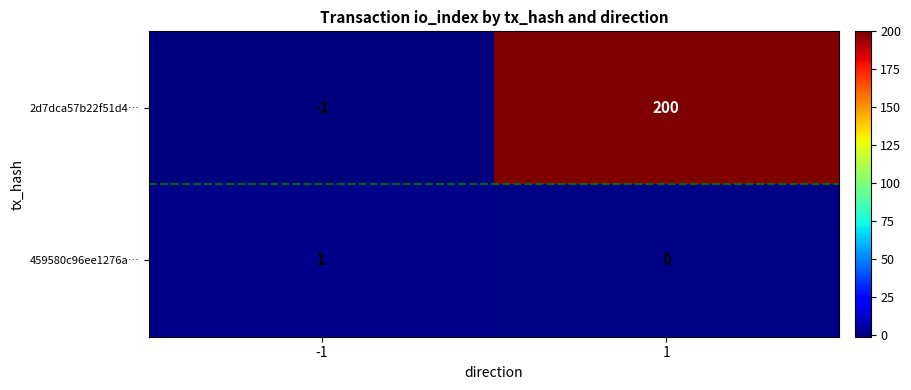

Which series has the largest total across all categories?

2d7dca57b22f51d4…